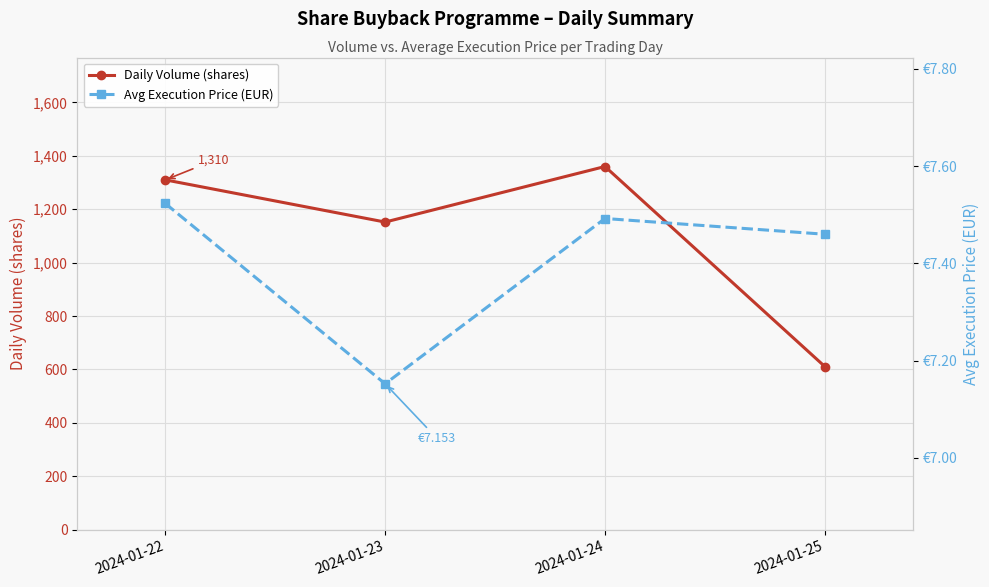

Read the Avg Execution Price (EUR) value at 2024-01-24.

7.5